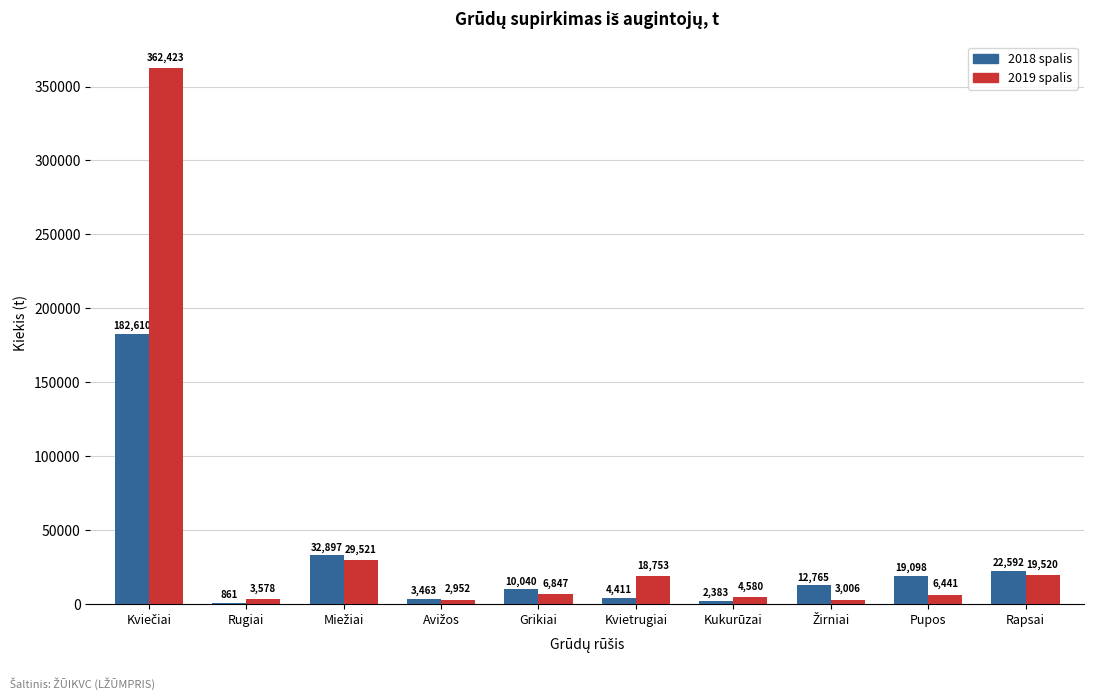

How many distinct data groups are displayed?

2